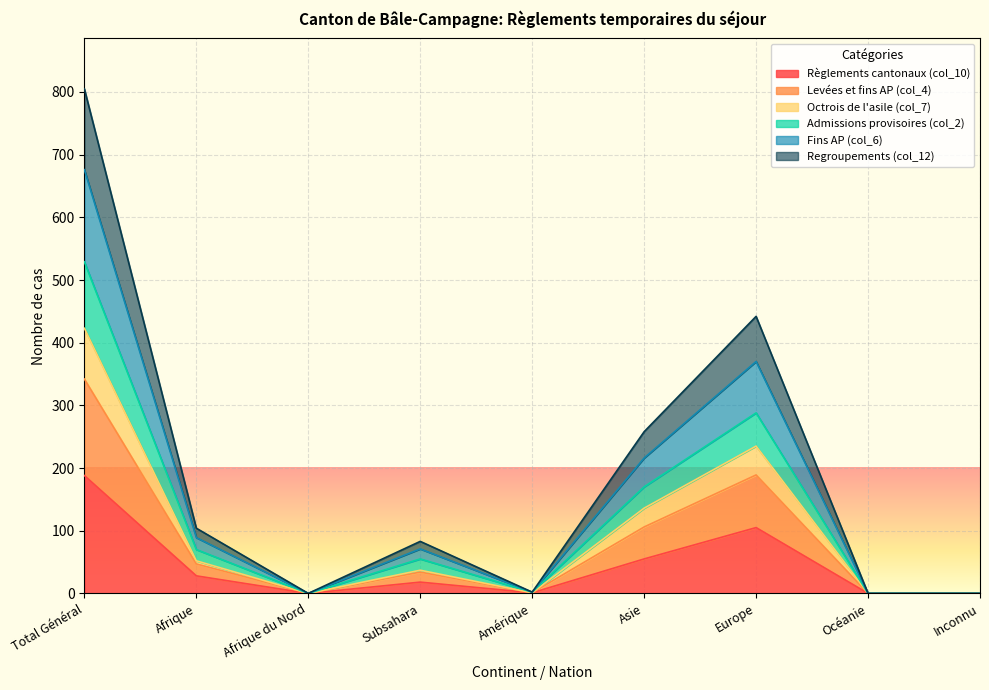

At which category does Levées et fins AP (col_4) reach its first local peak?

Subsahara